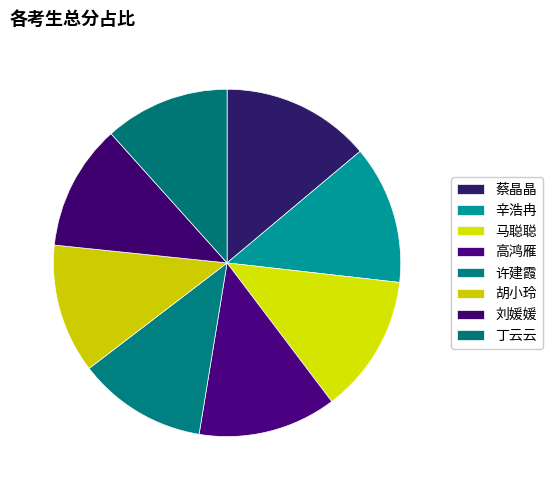

Rank the categories by value from lowest to highest.

丁云云, 刘媛媛, 许建霞, 胡小玲, 高鸿雁, 辛浩冉, 马聪聪, 蔡晶晶